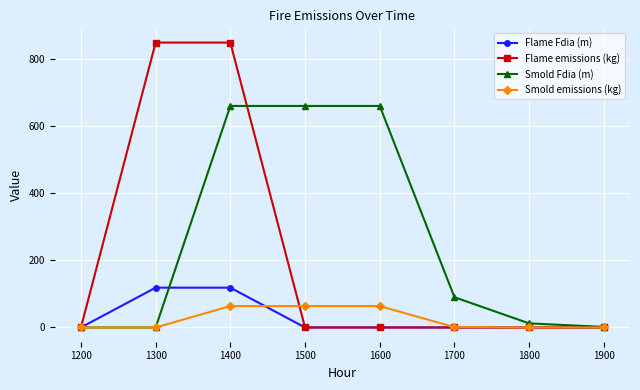

What is the value of the Smold Fdia (m) point at the 3rd from the left?

660.5